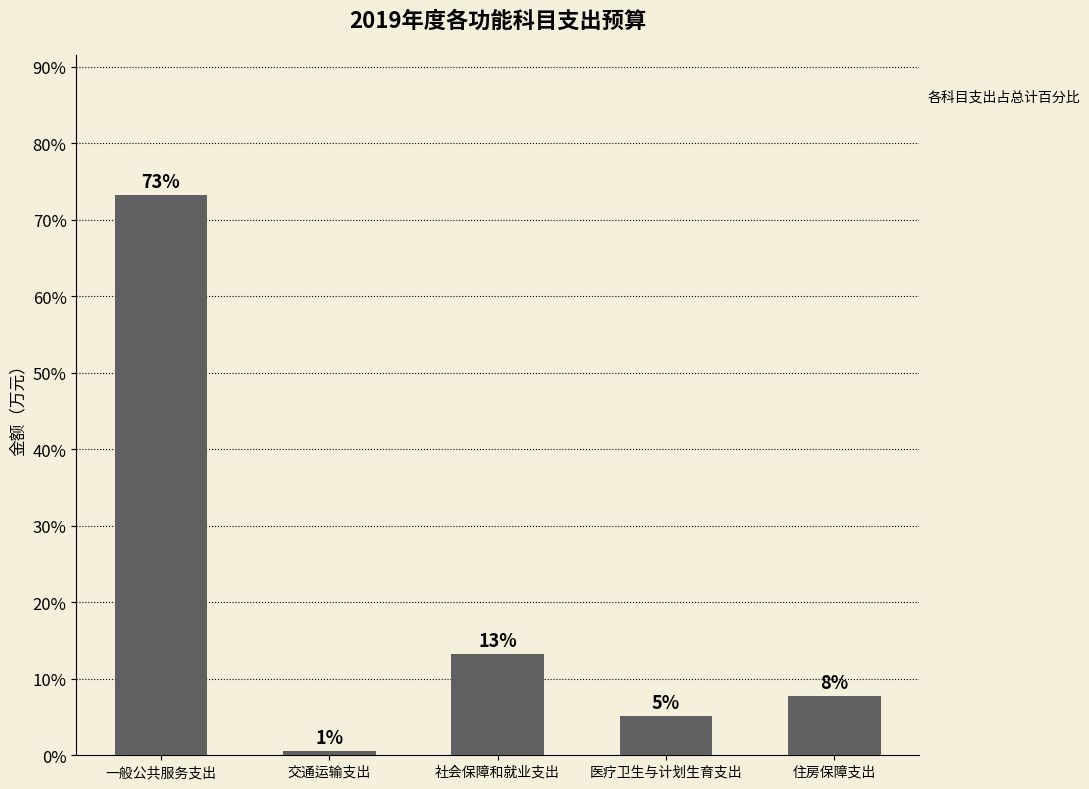

Reading right to left, transcribe all the data shown in this chart.

住房保障支出=7.7	医疗卫生与计划生育支出=5.2	社会保障和就业支出=13.2	交通运输支出=0.6	一般公共服务支出=73.3